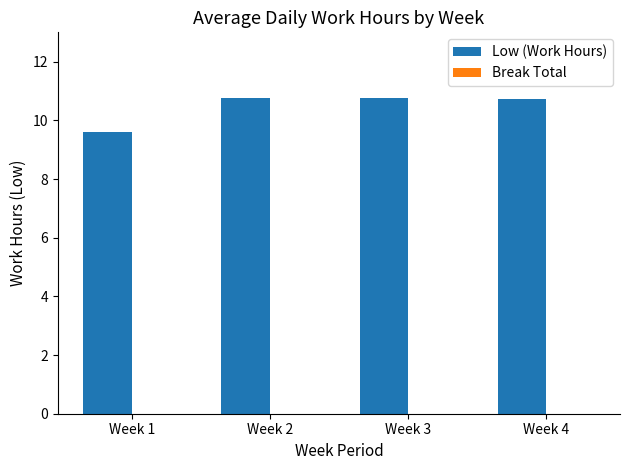

Approximately how many times larger is the value at Week 4 compared to Week 3?

1.0